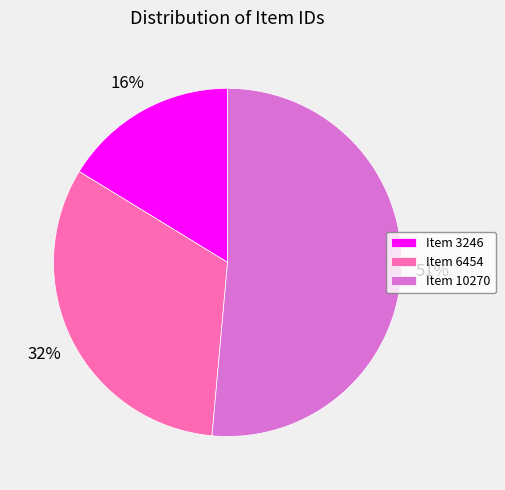

Is the sum of Item 3246 and Item 10270 greater than half?

Yes